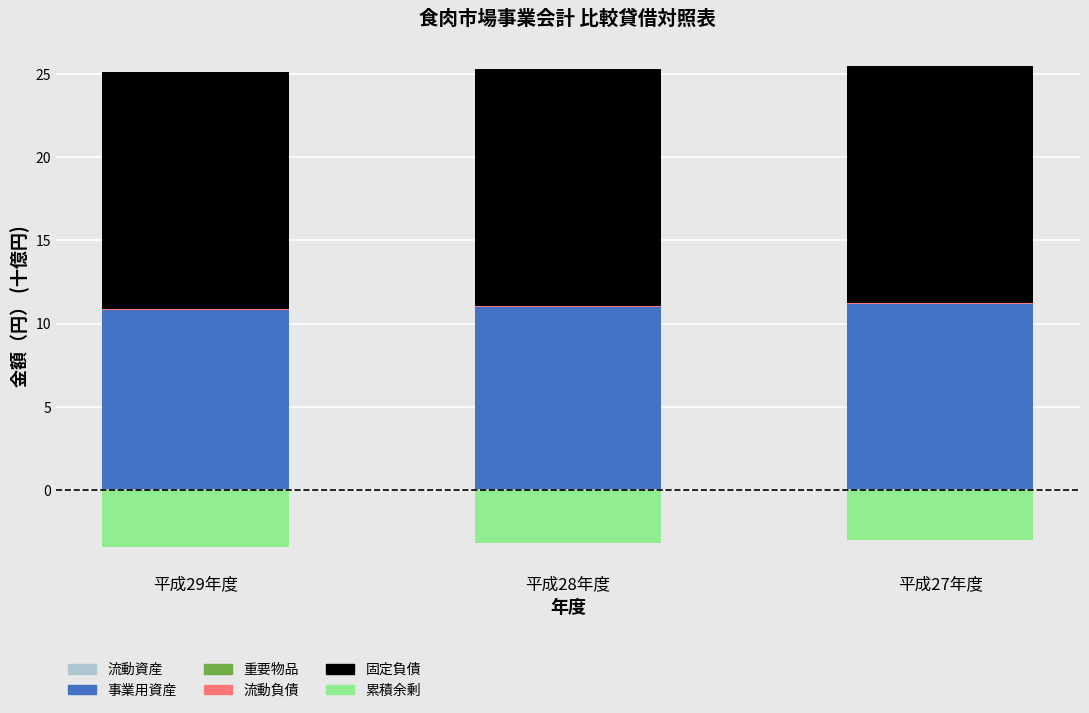

Where is 固定負債 nearest to the value 14?

平成29年度